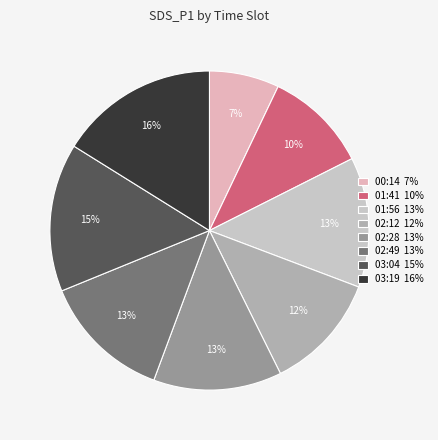

How many segments does this pie chart have?

8